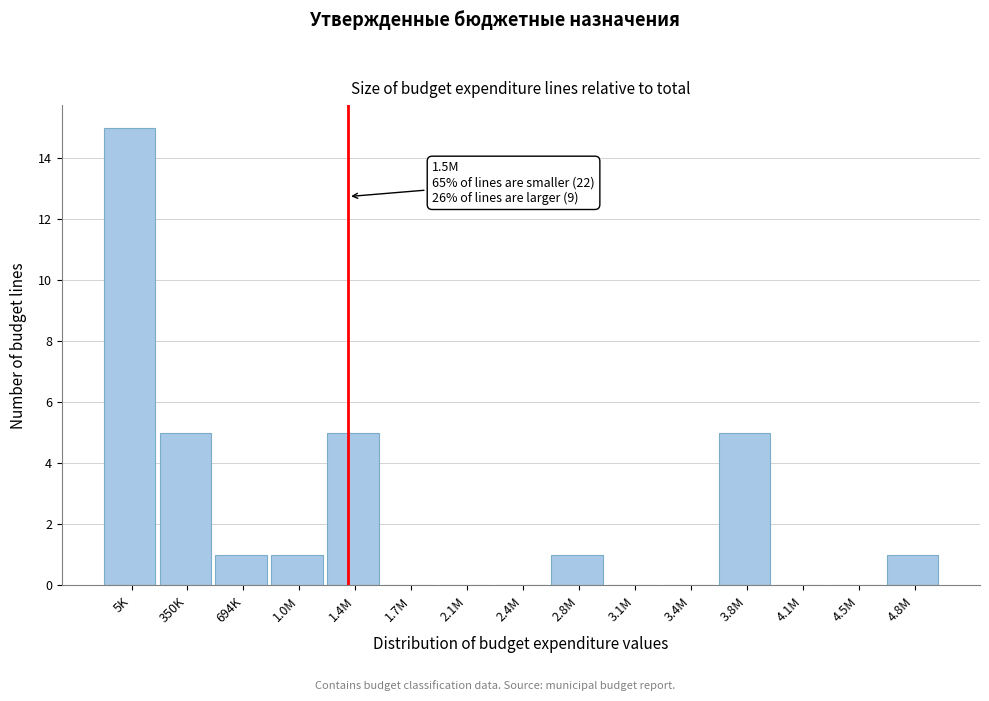

Reading right to left, transcribe all the data shown in this chart.

4.8M=1	4.5M=0	4.1M=0	3.8M=5	3.4M=0	3.1M=0	2.8M=1	2.4M=0	2.1M=0	1.7M=0	1.4M=5	1.0M=1	694K=1	350K=5	5K=15